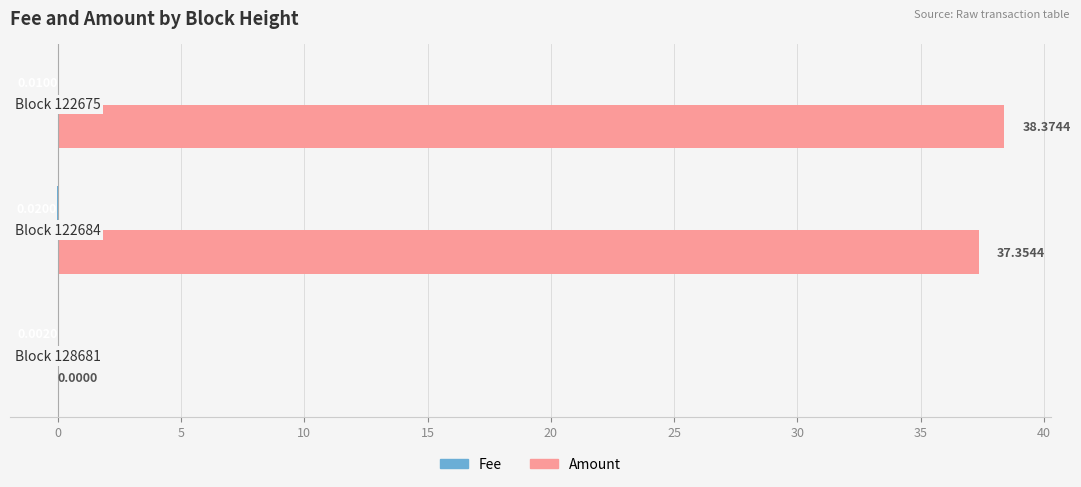

What is the sum of all Amount values?

75.7